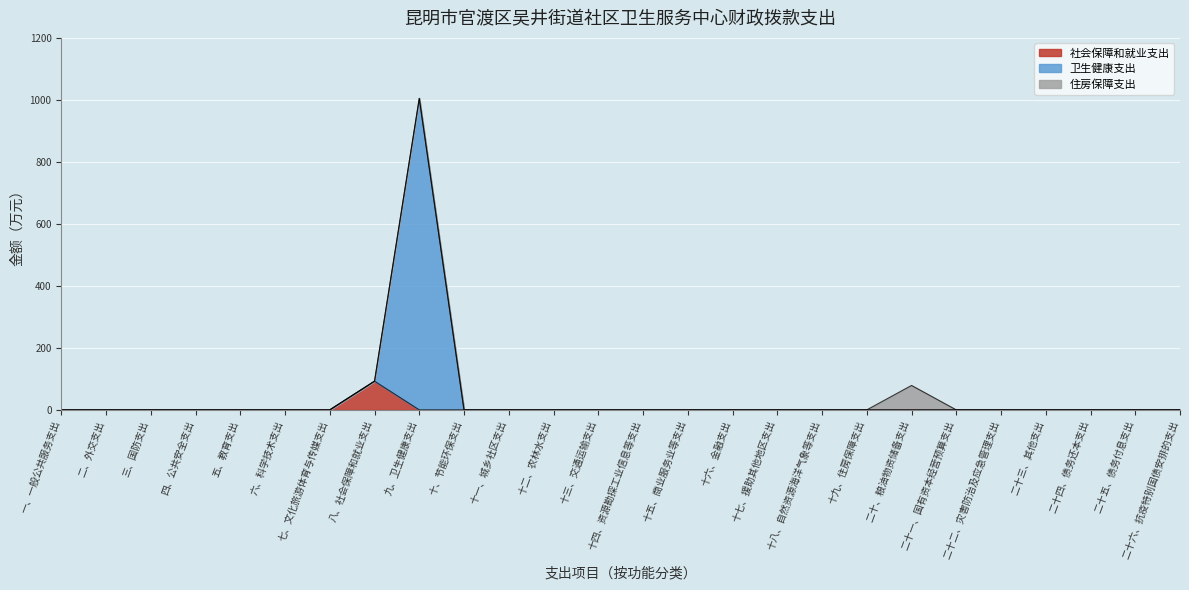

The value of 社会保障和就业支出 at 十、节能环保支出 is -64.5. True or false?

False